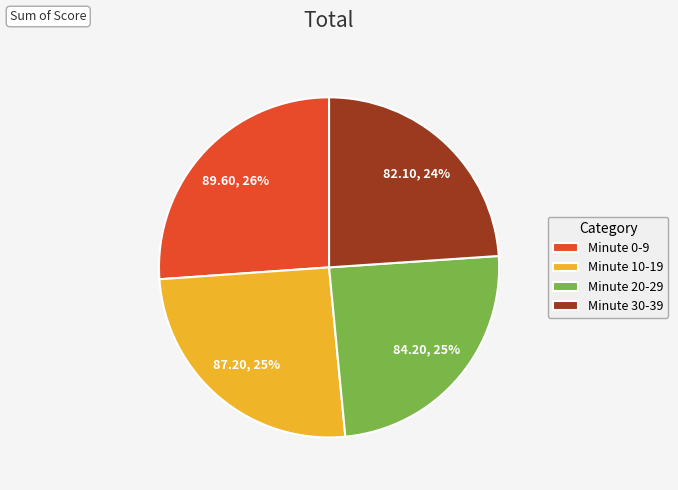

True or false: Minute 10-19 accounts for 25% of the total.

True